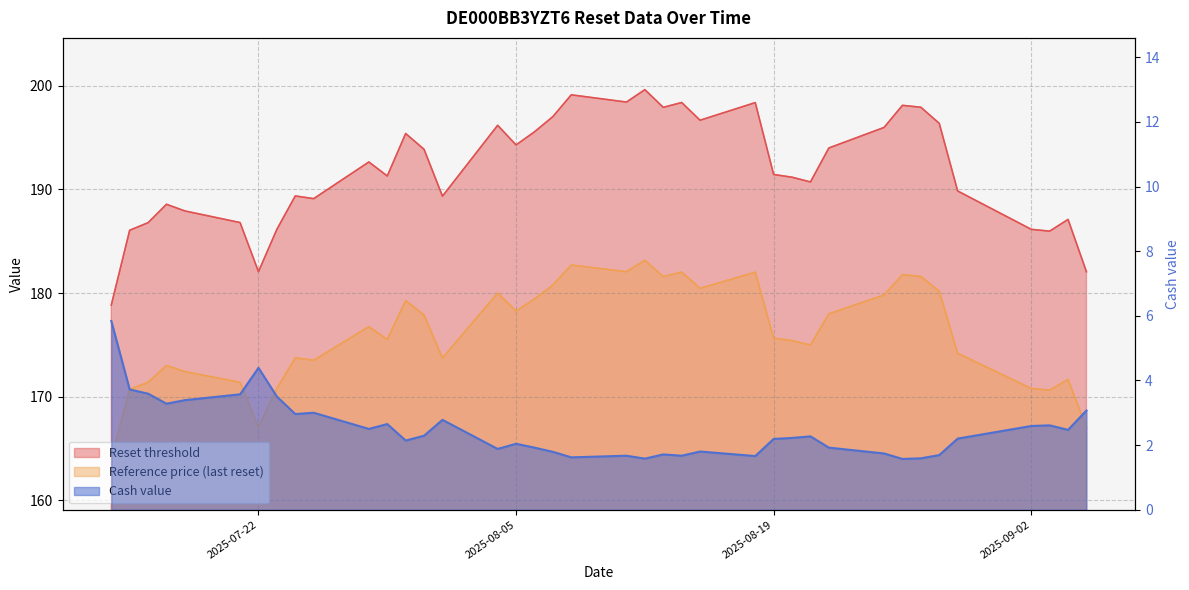

At which category does Reference price (last reset) reach its first local valley?

2025-07-22